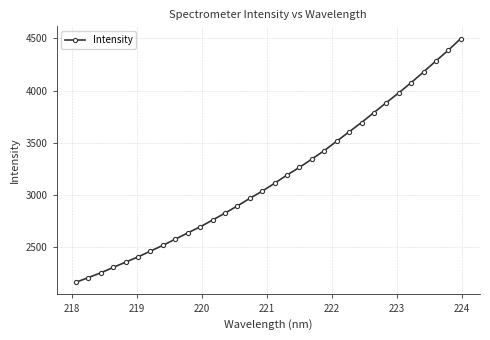

What is the greatest value displayed?

4498.2